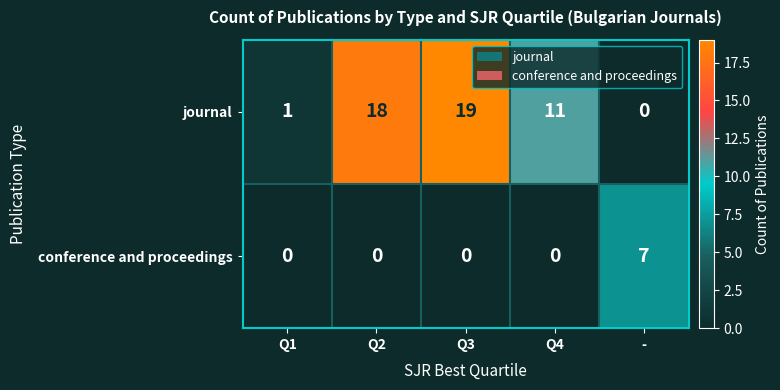

What is the sum of all journal values?

49